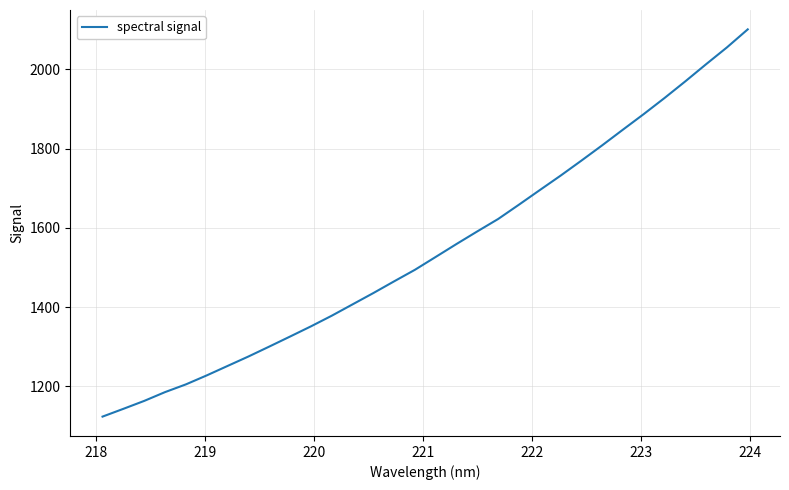

What is the difference between the maximum and second lowest values?

958.2